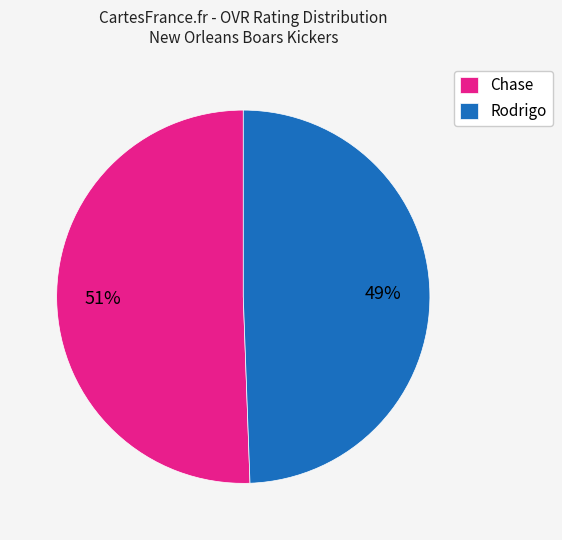

True or false: Chase accounts for 51% of the total.

True